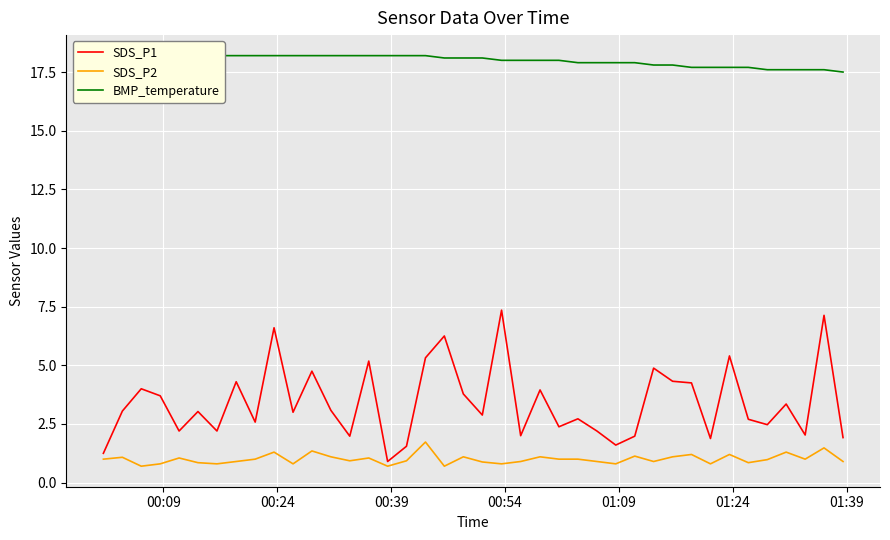

What is the minimum value for SDS_P1?

0.9